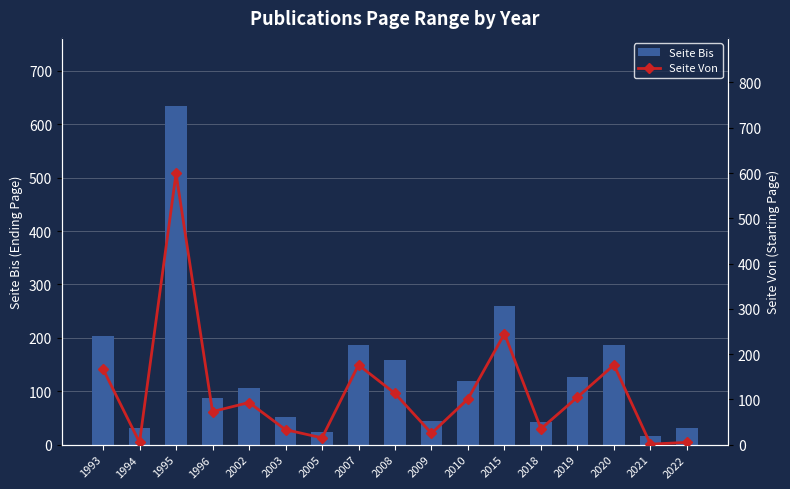

At 2007, list the series in order from largest to smallest.

Seite Bis, Seite Von